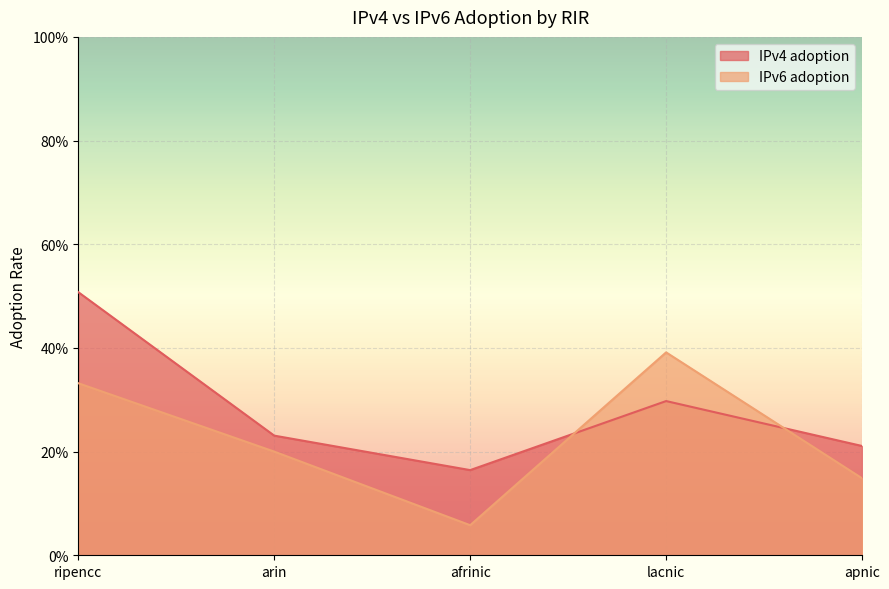

Reading left to right, what are all the values shown in this chart?

IPv4 adoption: ripencc=0.5	arin=0.2	afrinic=0.2	lacnic=0.3	apnic=0.2
IPv6 adoption: ripencc=0.3	arin=0.2	afrinic=0.1	lacnic=0.4	apnic=0.1